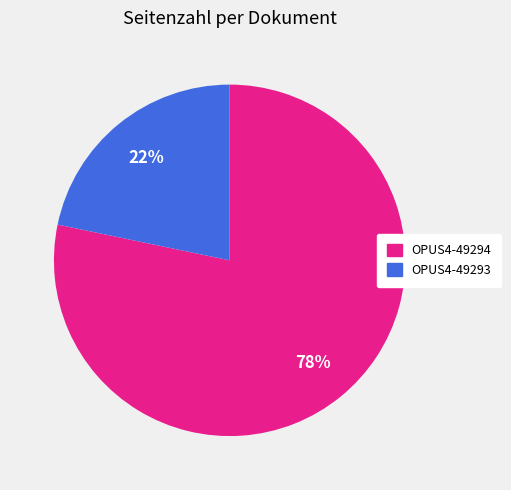

Which slice represents more than half of the pie?

OPUS4-49294